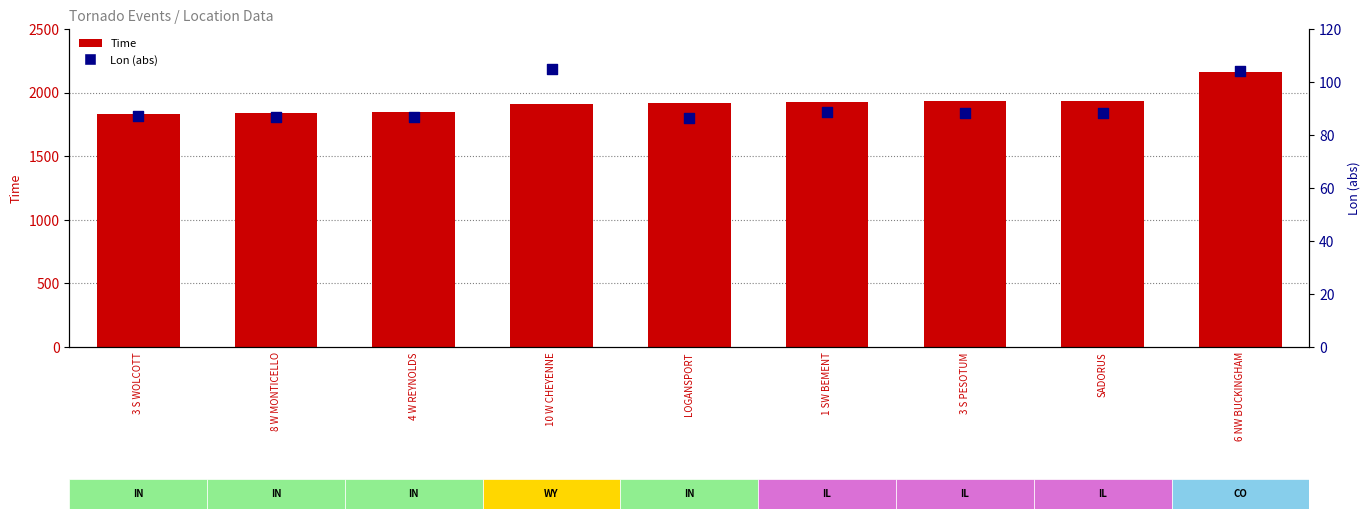

Which series contains the lowest Y value?

Lon (abs)